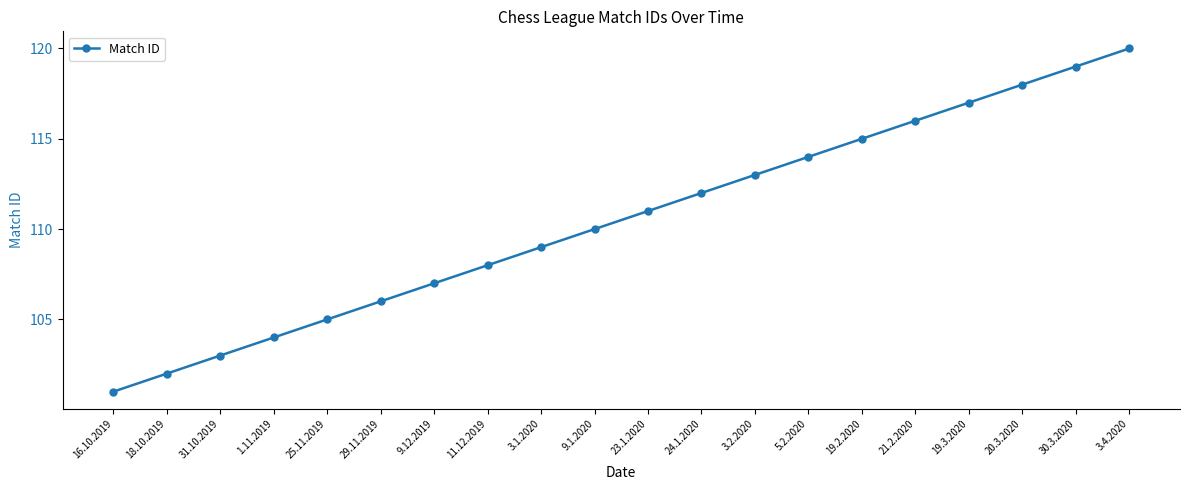

At which category does the chart reach its minimum across all series?

16.10.2019